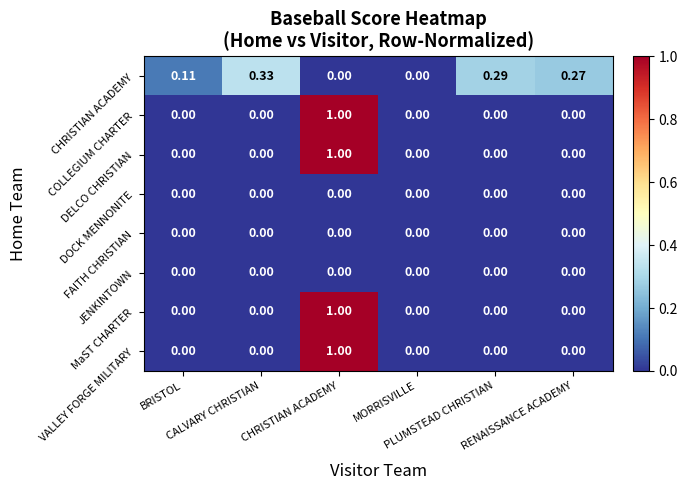

Count the number of categories in the chart.

6